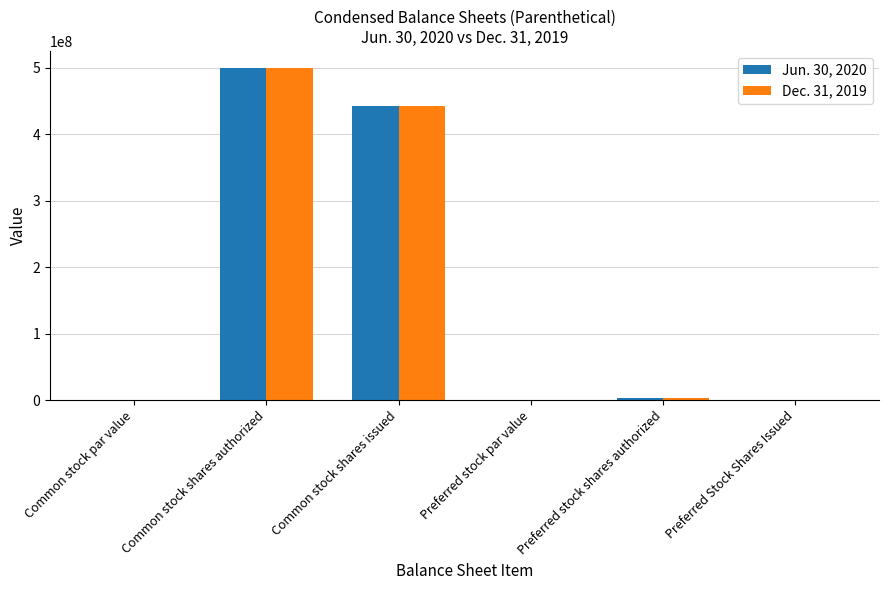

The value of Dec. 31, 2019 at Common stock par value is 0.0. True or false?

True